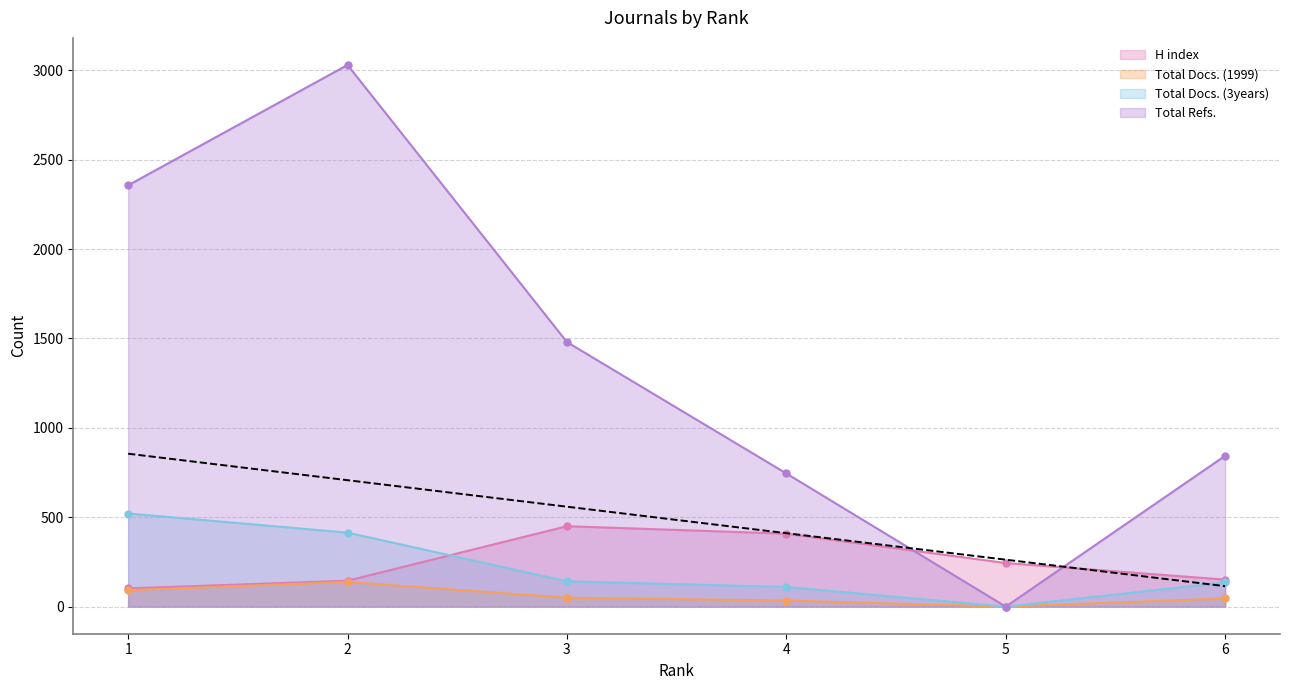

How many series are shown in this chart?

4